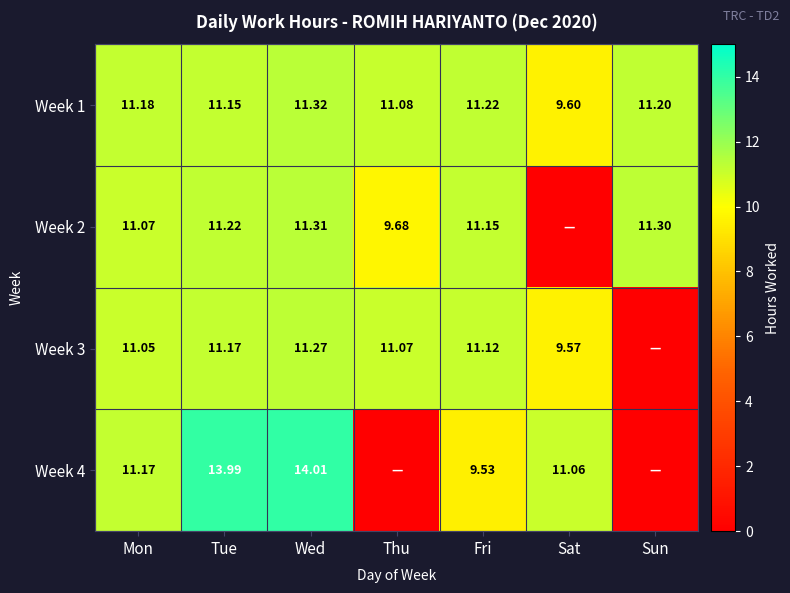

What is the greatest value displayed?

14.0